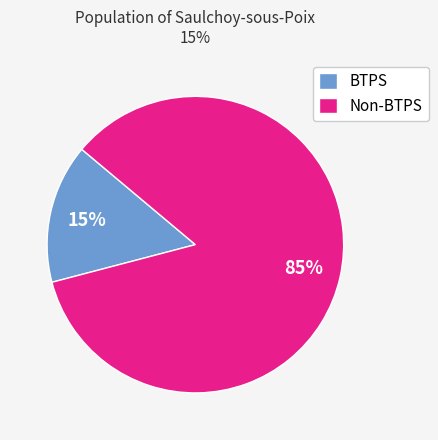

Is it true that Non-BTPS is 75% of the pie?

False